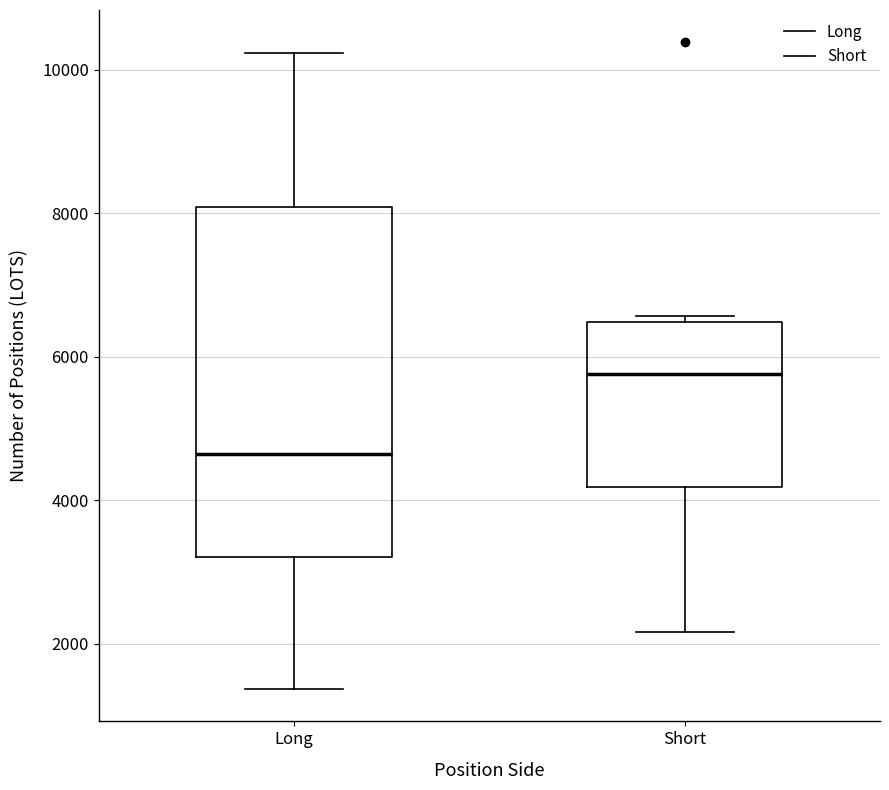

Where does the median line of the box for Long sit on the y-axis? The values are not printed on the chart, so give them approximately, as read against the axis.

4600